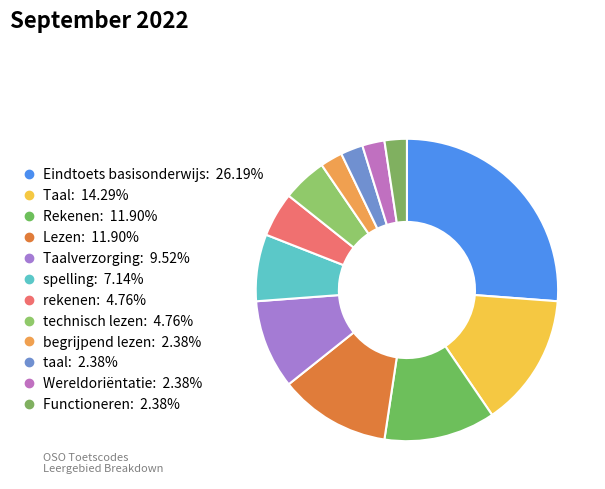

Which category has the biggest portion of the pie?

Eindtoets basisonderwijs